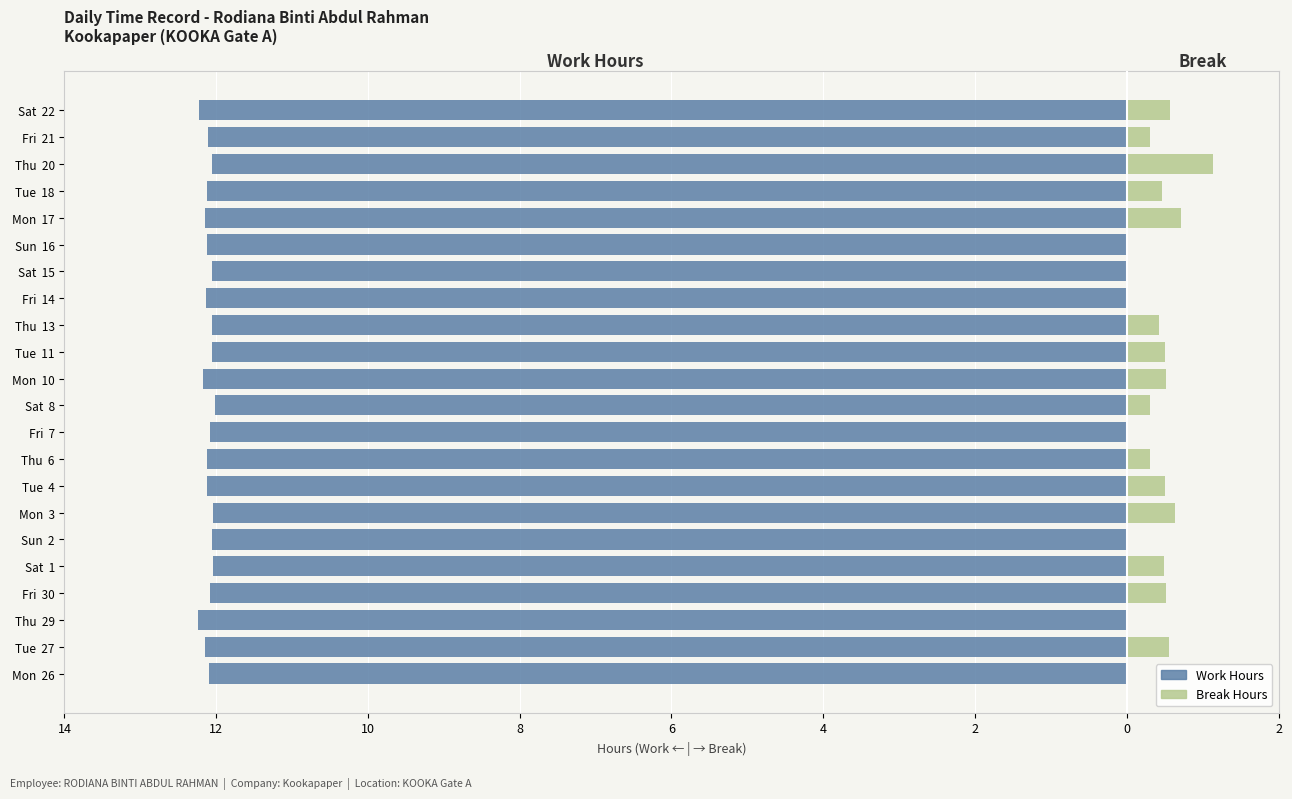

What is the total value across all series at Tue 18?

-11.7